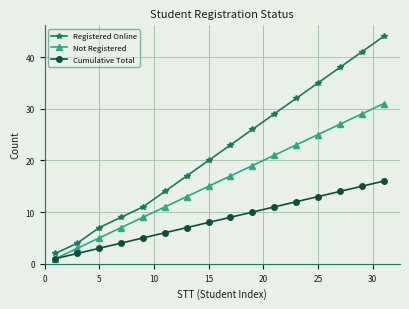

Rank the series by their maximum value, from lowest to highest.

Cumulative Total, Not Registered, Registered Online